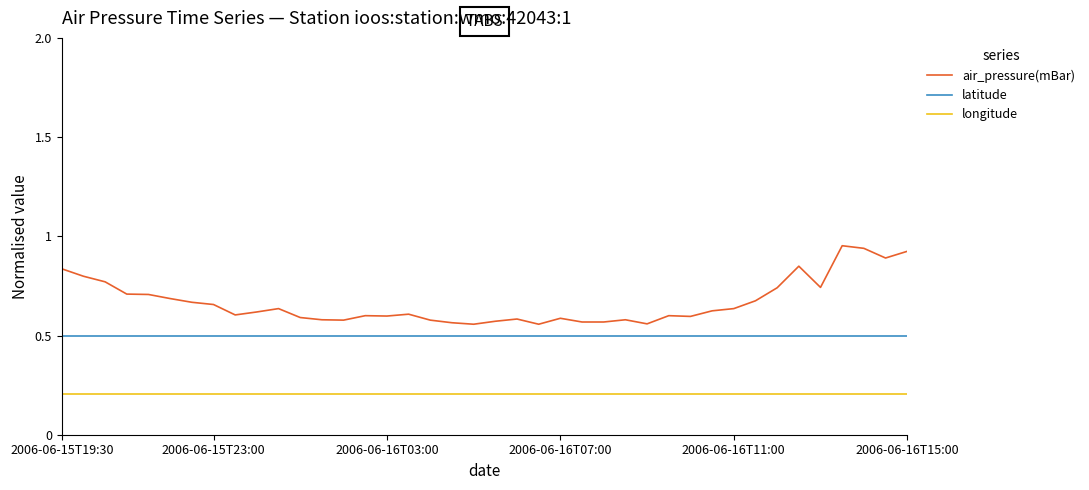

Rank the series by their average value, from lowest to highest.

longitude, latitude, air_pressure(mBar)